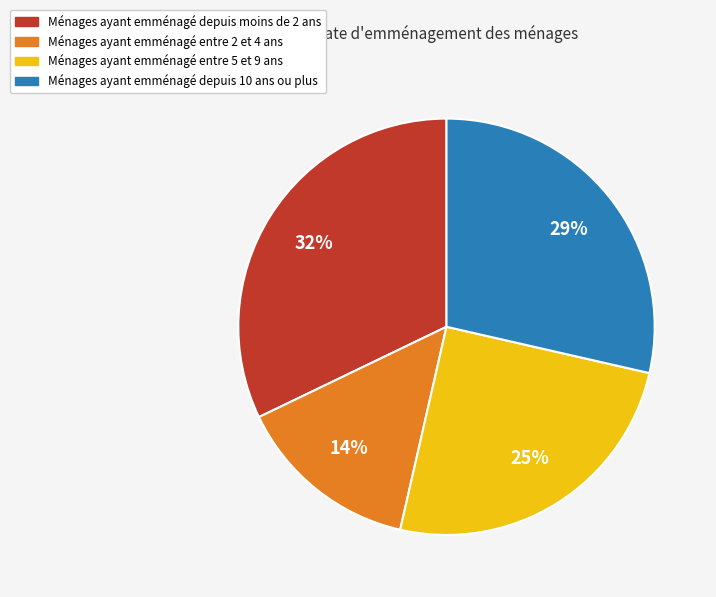

To the nearest percent, what is the difference between the largest and smallest slice percentages?

18%